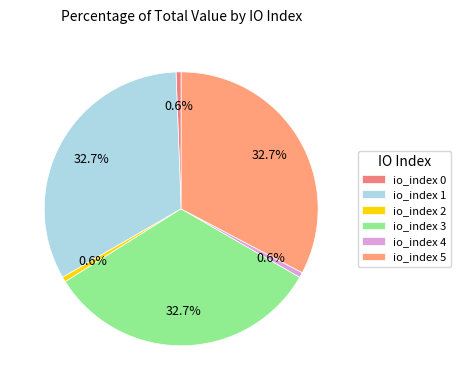

To the nearest percent, what is the average slice percentage?

17%